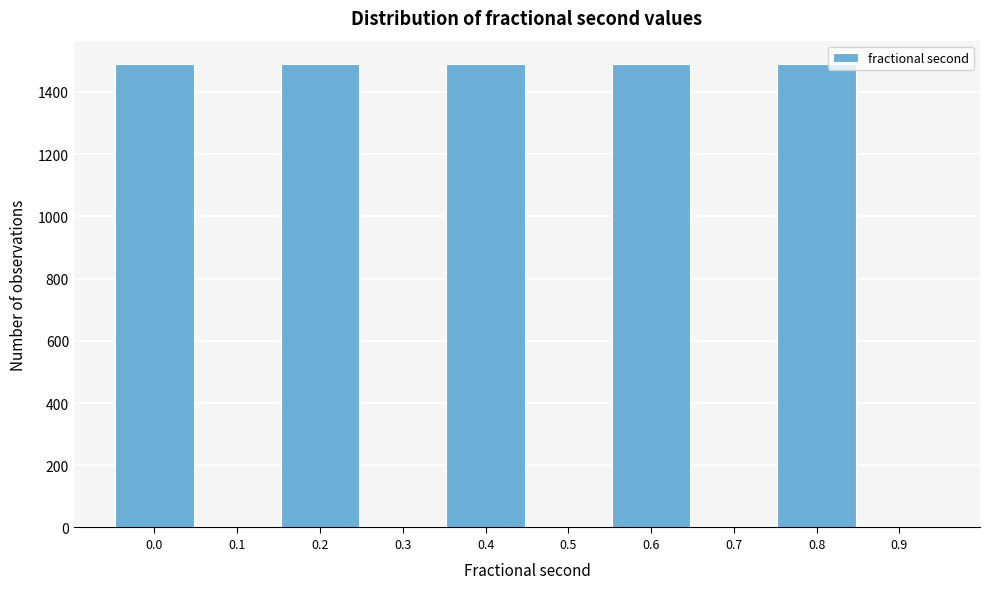

The value at 0.9 is 650. True or false?

False